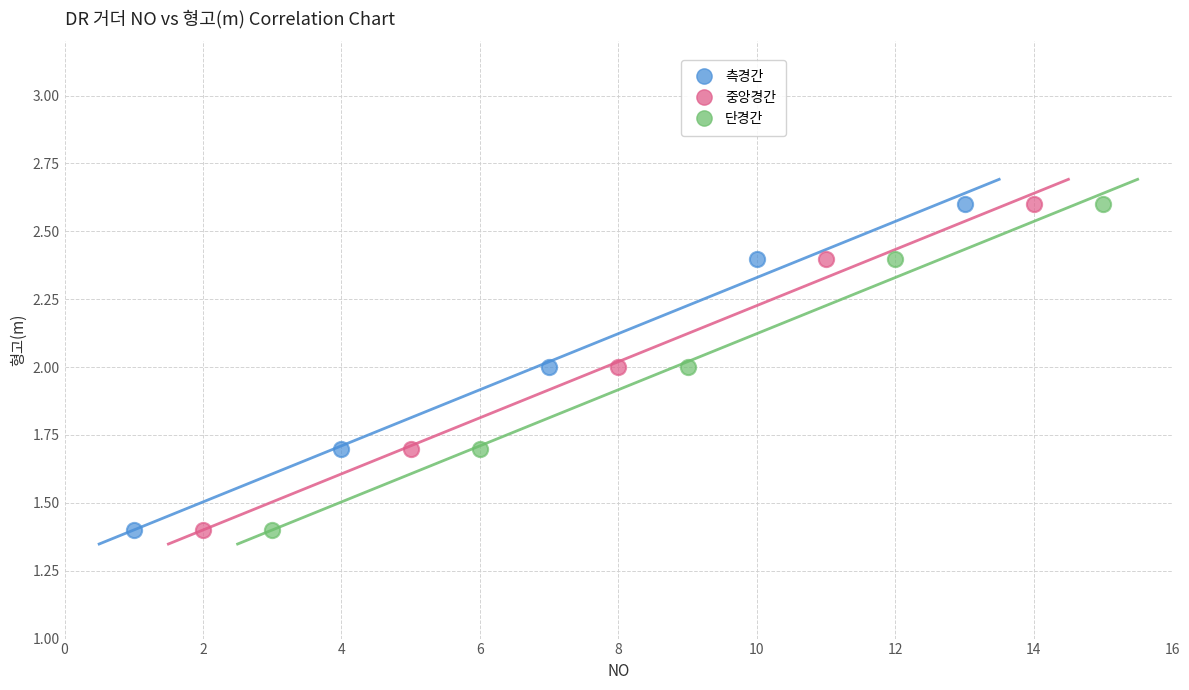

What are all the series names shown in the legend?

측경간, 중앙경간, 단경간